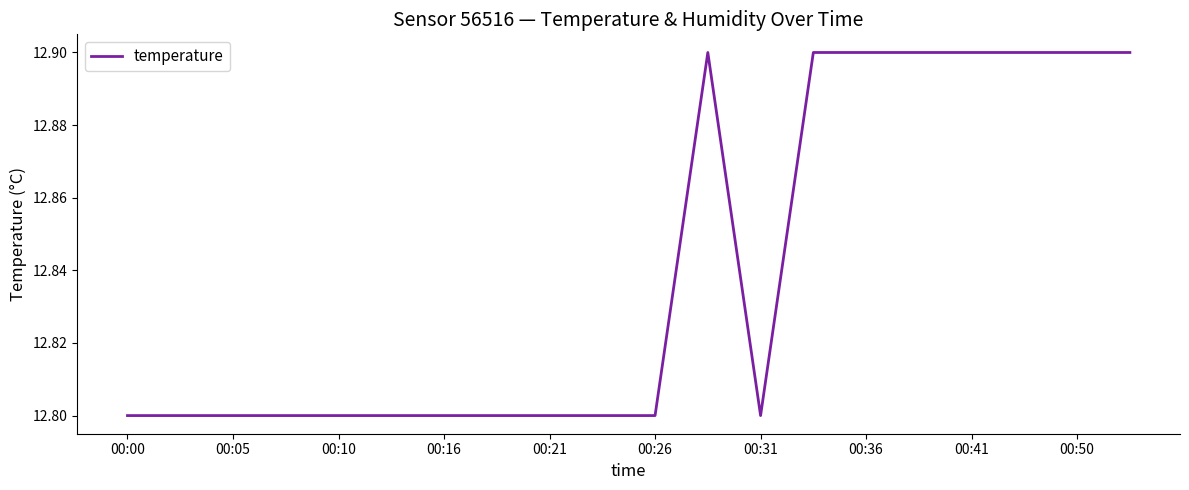

What is the greatest value displayed?

12.9